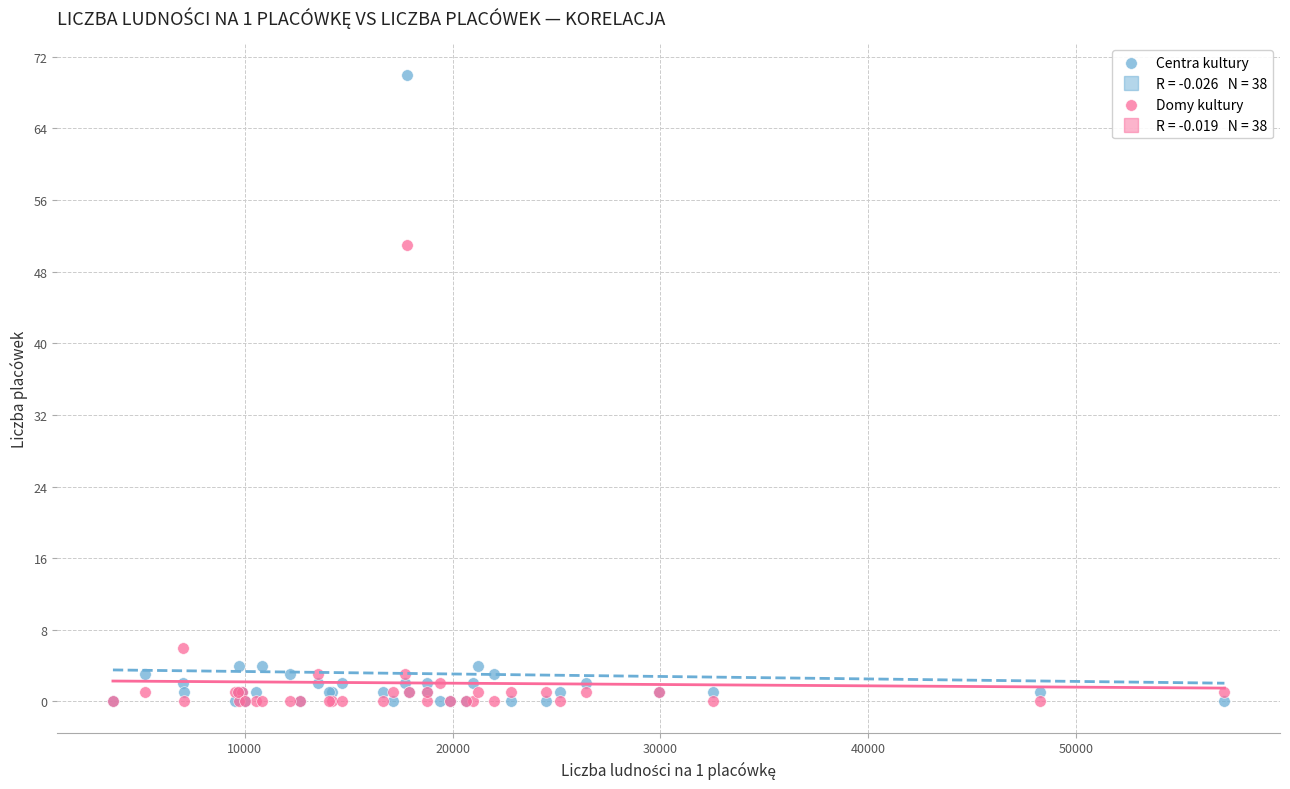

In the Centra kultury series, what Y value is closest to 35?

4